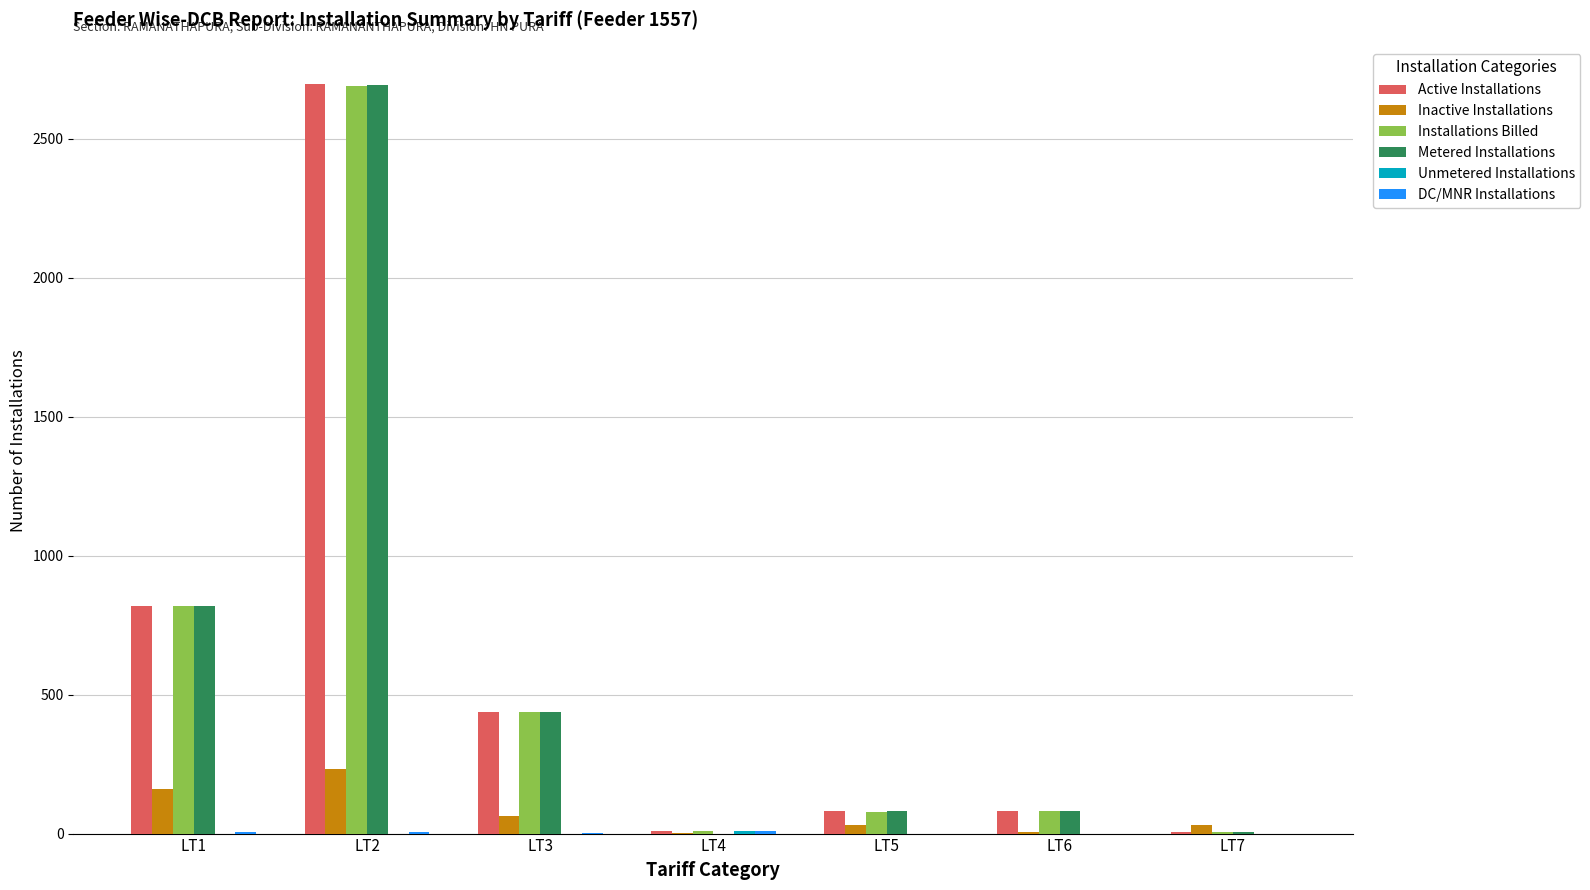

How many series are shown in this chart?

6